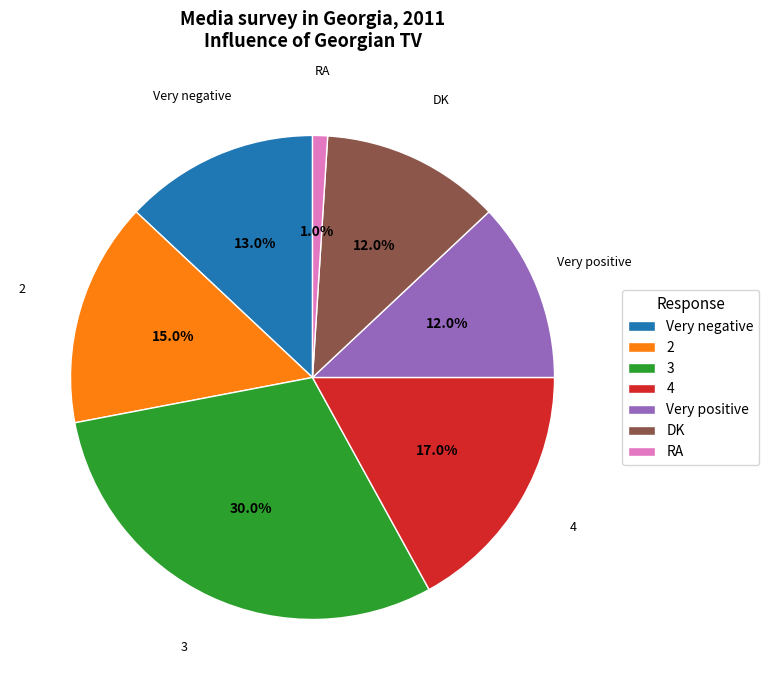

Which has a higher value, Very positive or 3?

3